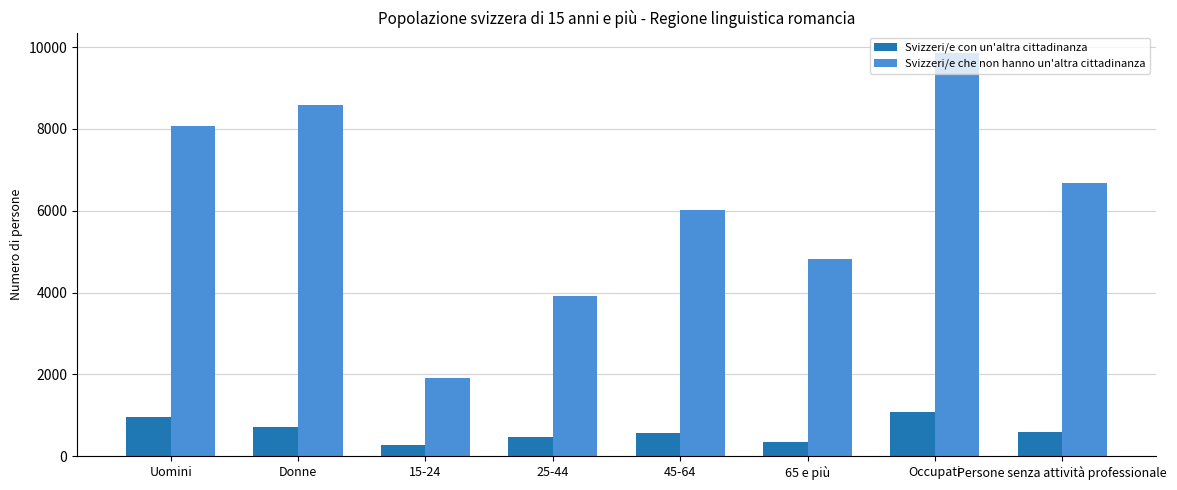

Which series has the widest spread of values?

Svizzeri/e che non hanno un'altra cittadinanza